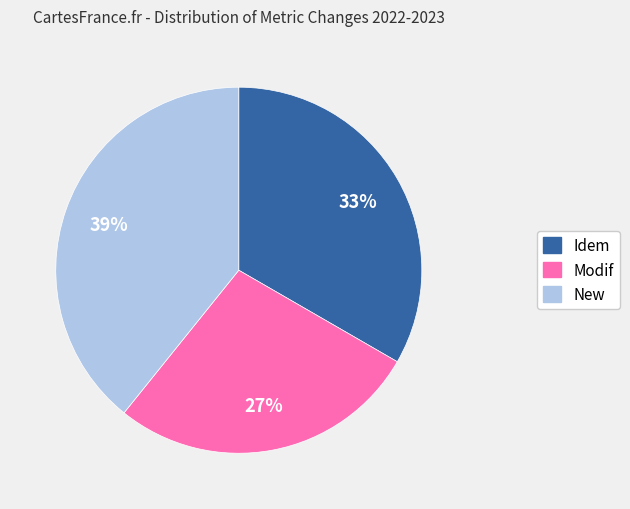

Is there a majority slice in this chart?

No